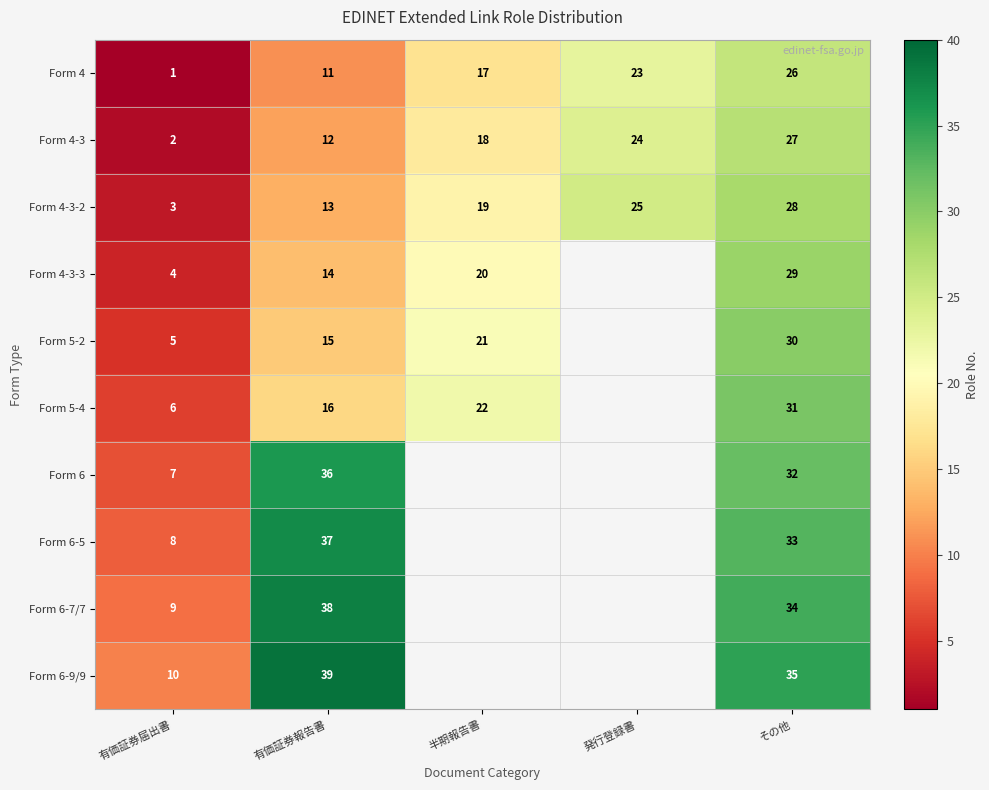

What is the maximum value for Form 4-3-2?

28